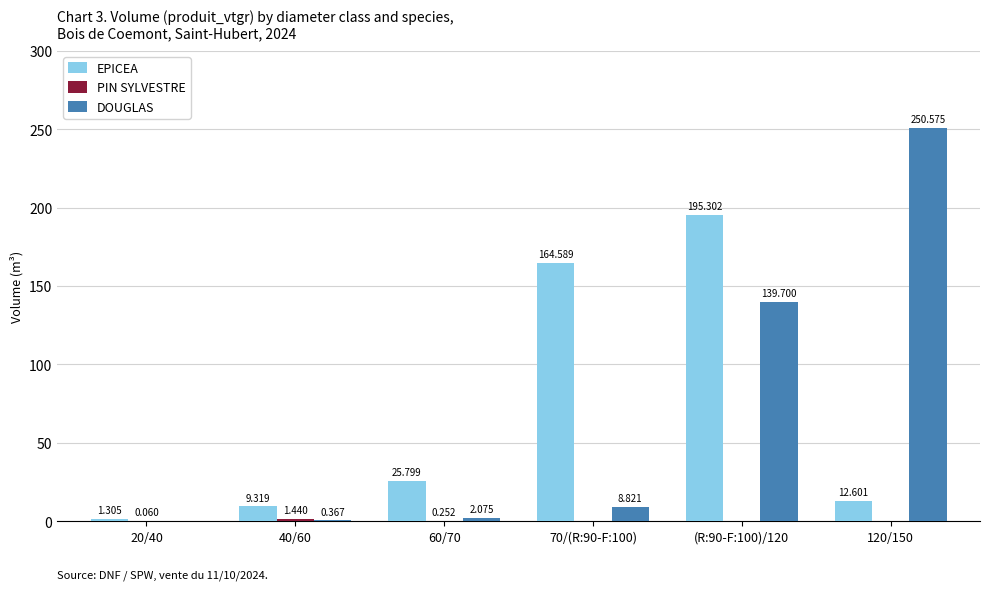

Between 40/60 and 70/(R:90-F:100), which series saw the biggest shift?

EPICEA